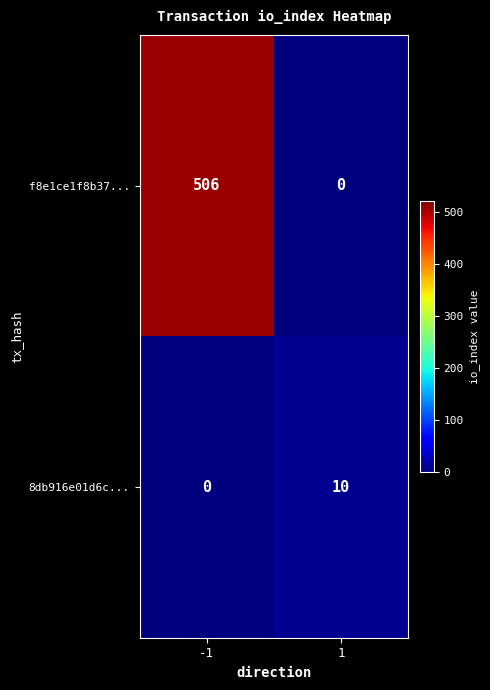

True or false: 8db916e01d6c... has a value of 14 at 1.

False